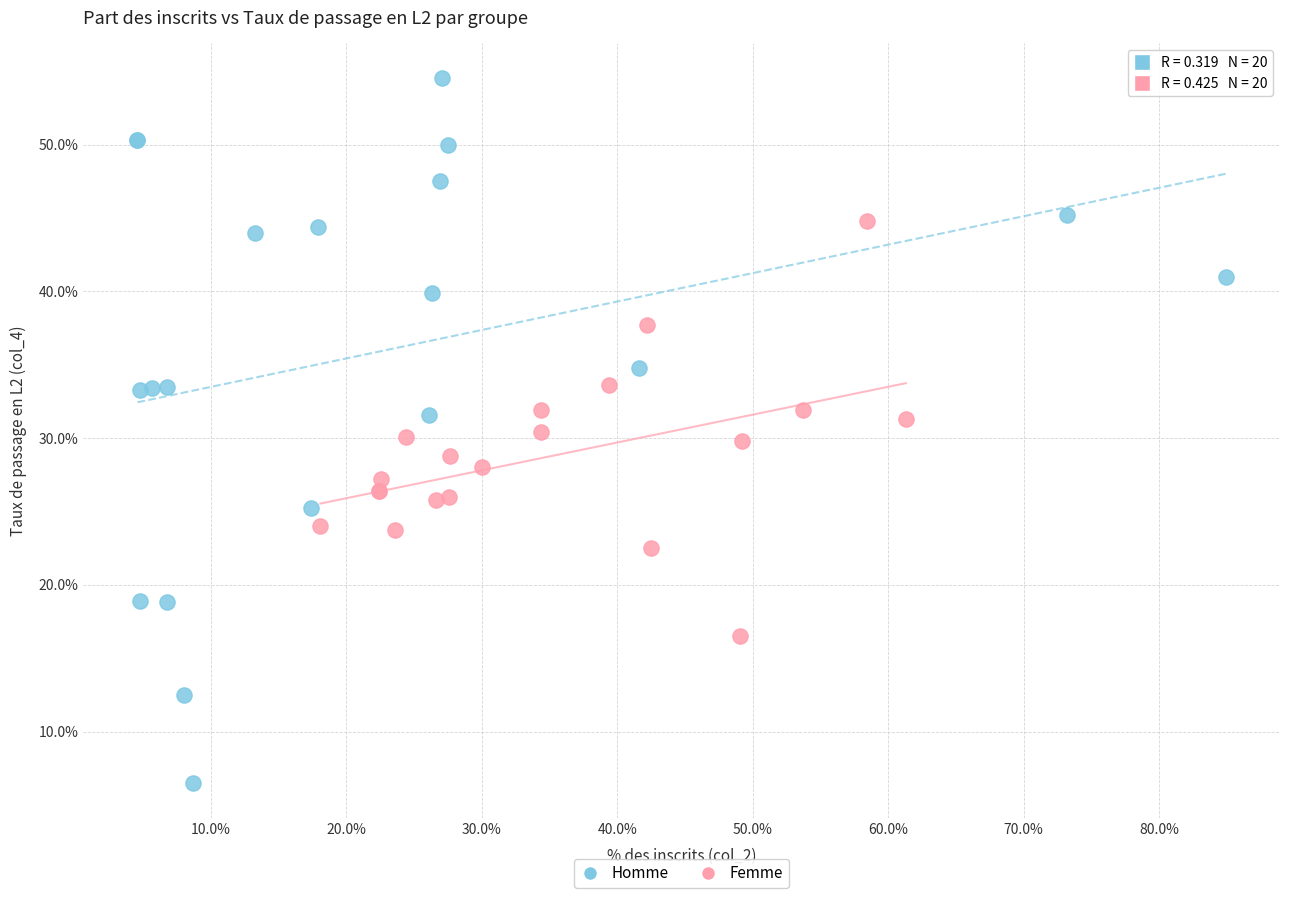

Which series contains the highest Y value?

Homme